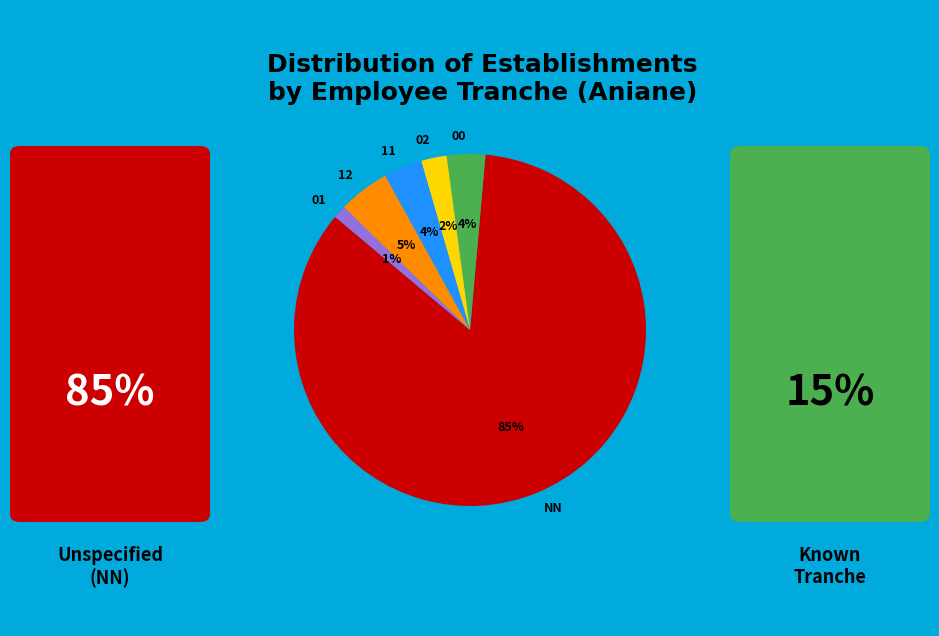

How many segments does this pie chart have?

6